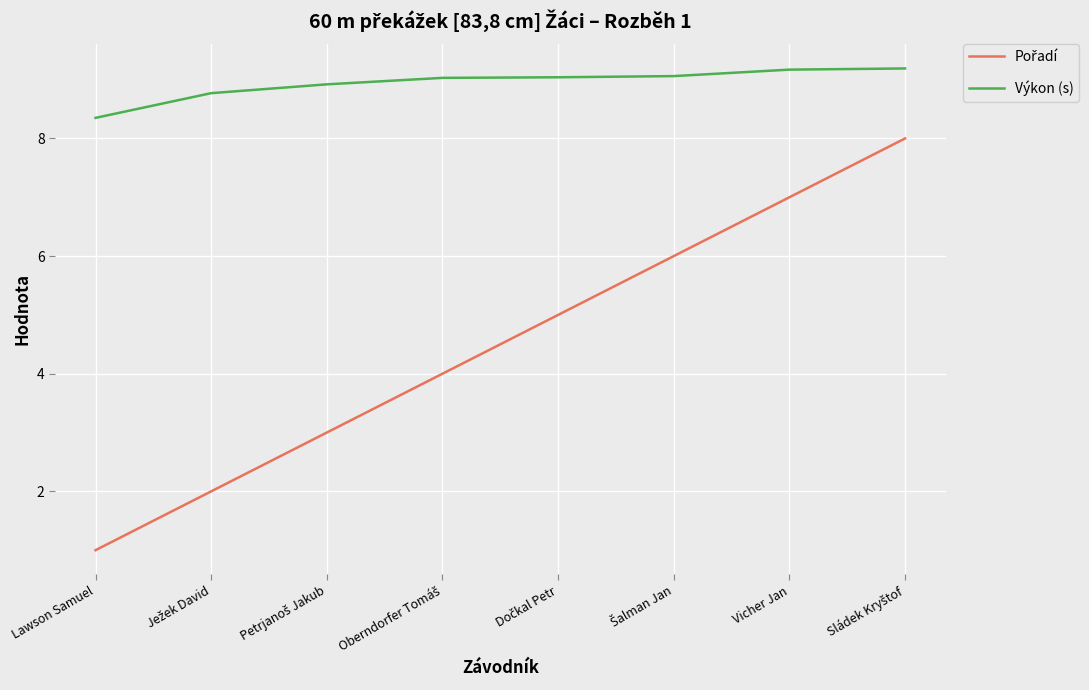

At which category does the chart reach its minimum across all series?

Lawson Samuel